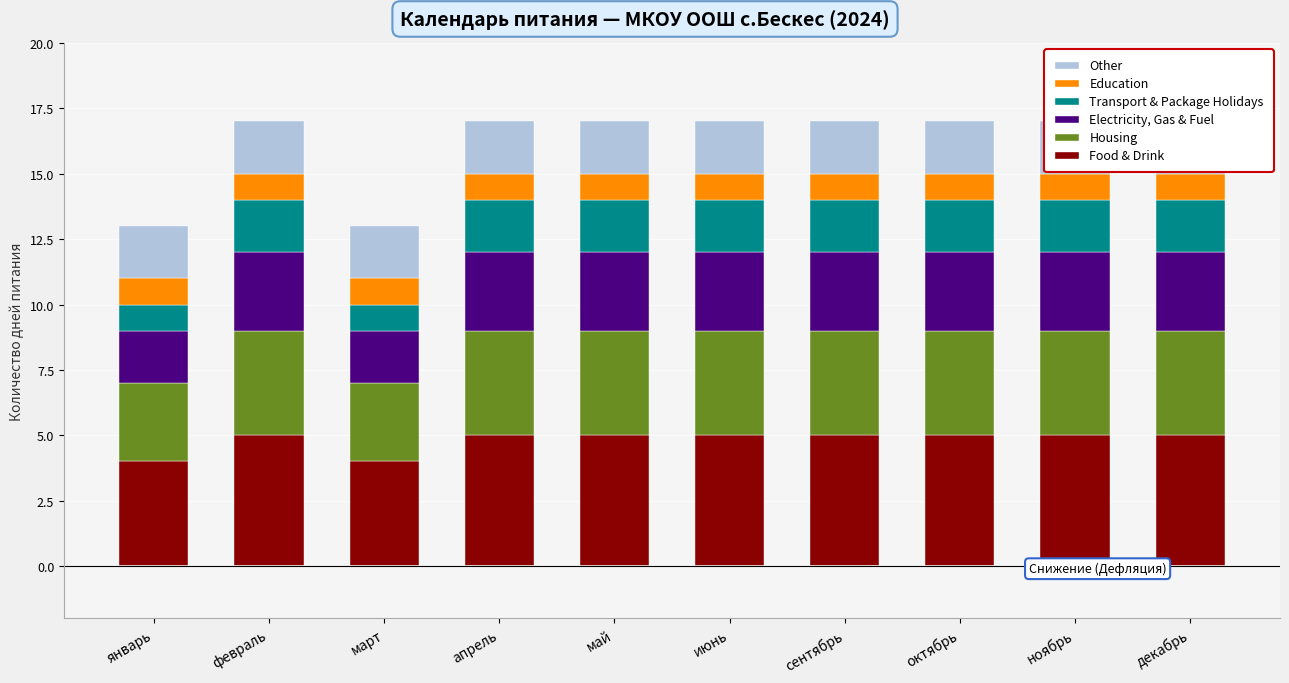

What is the spread (max minus min) of values at июнь?

4